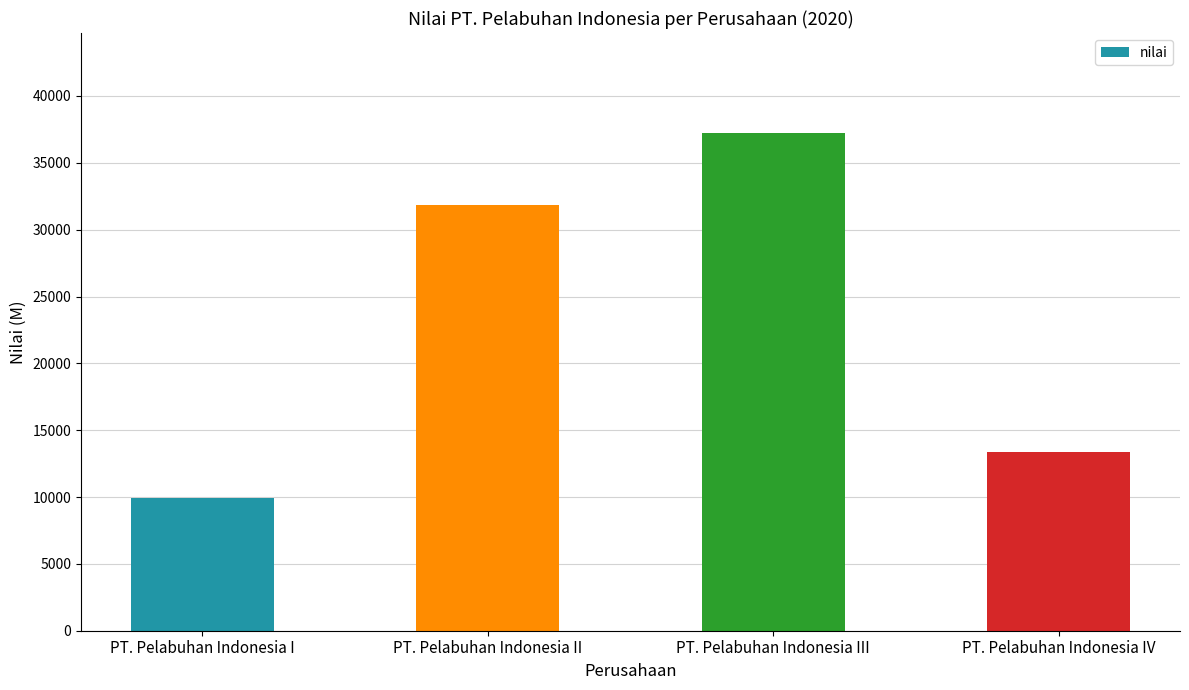

What position from the left is PT. Pelabuhan Indonesia I?

1